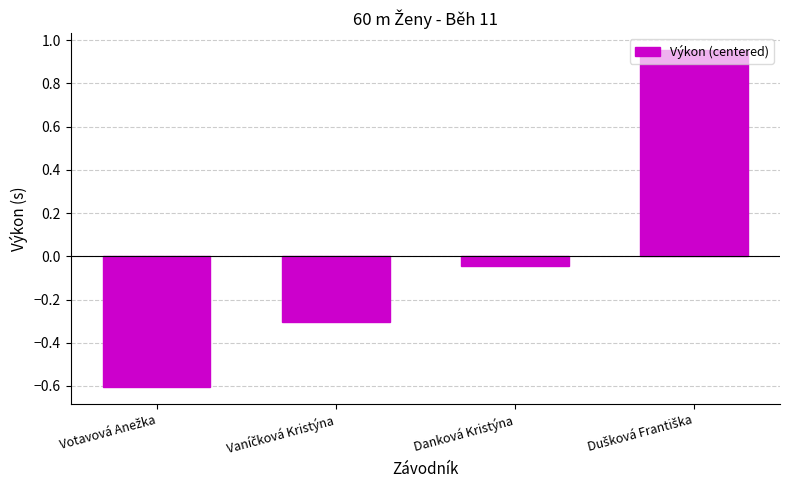

How many negative values are there?

3